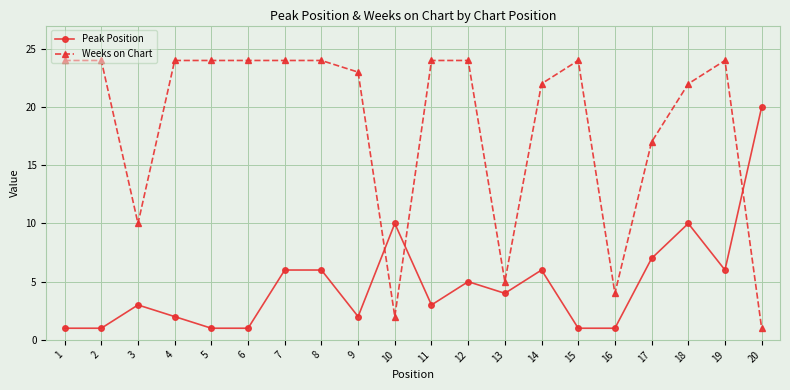

Which series has the widest spread of values?

Weeks on Chart